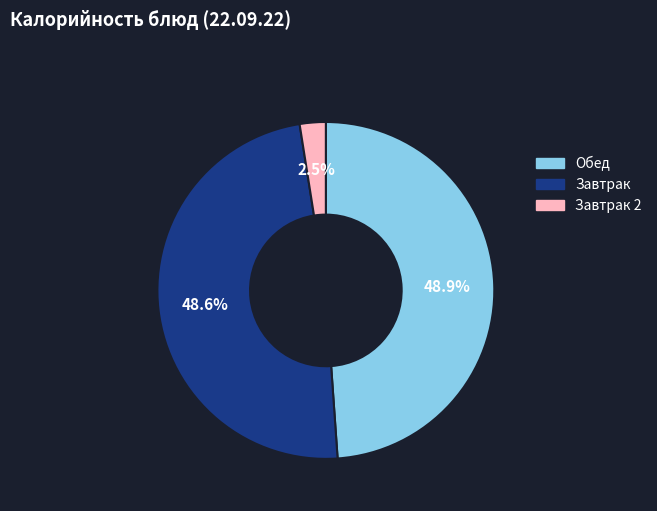

To the nearest percent, what is the average slice percentage?

33%